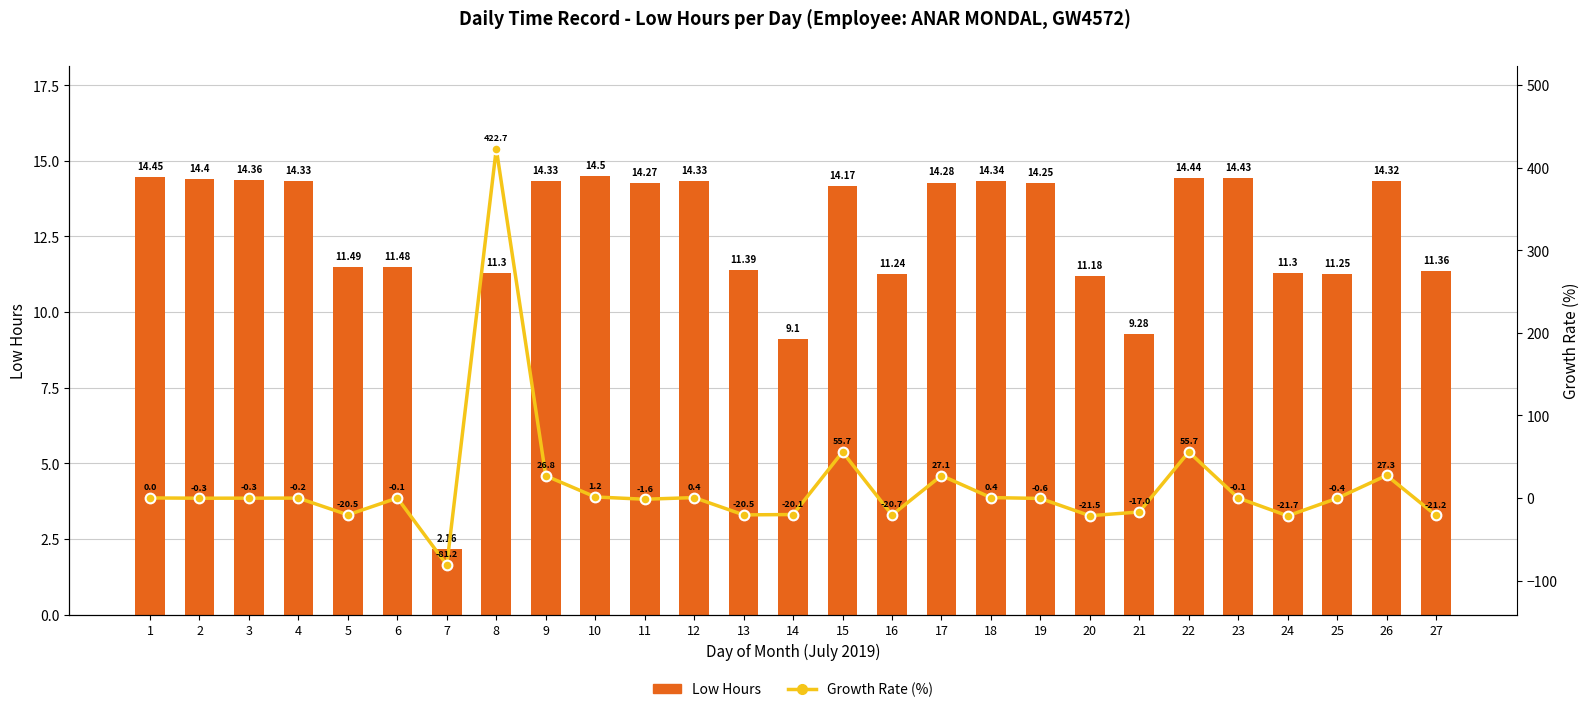

Which series changed the most between 6 and 10?

Low Hours